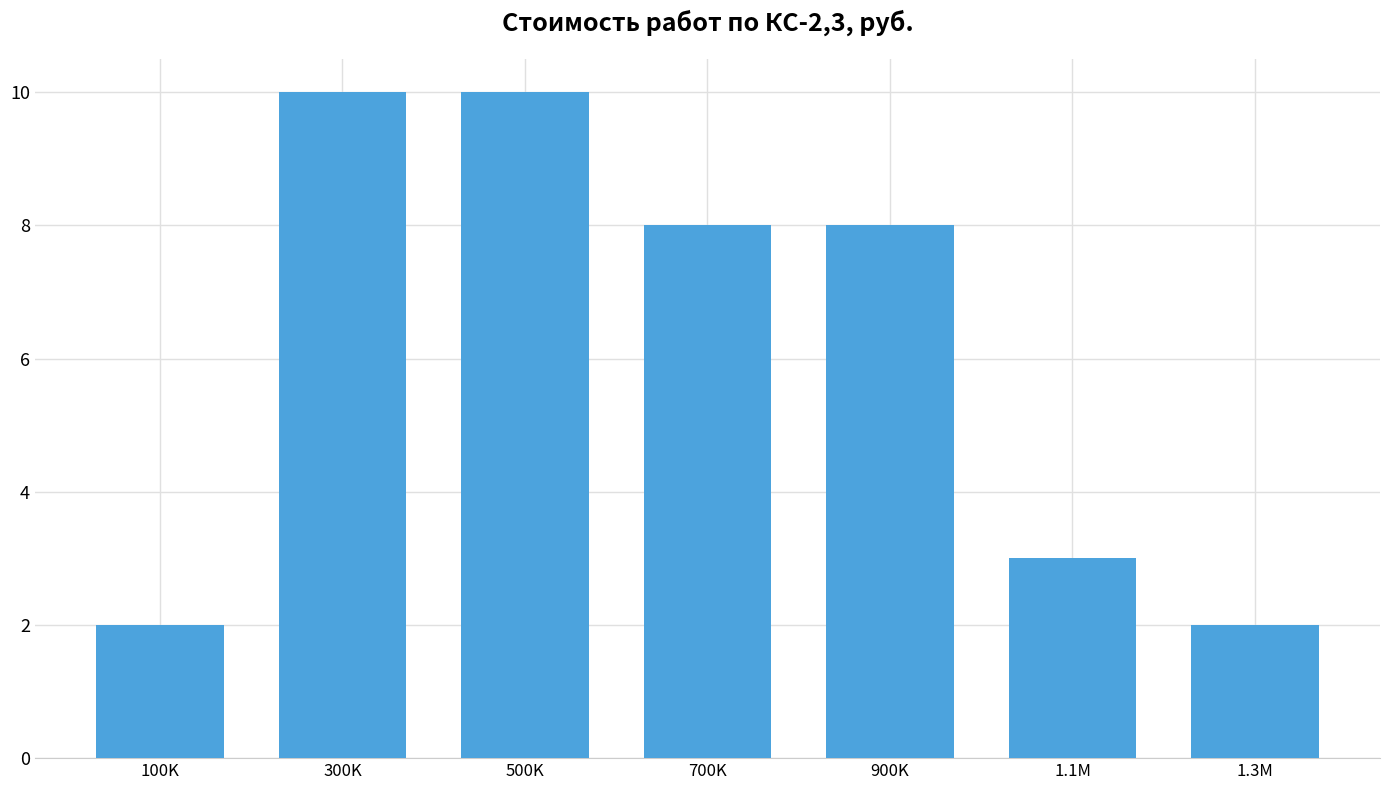

Reading left to right, transcribe all the data shown in this chart.

2	10	10	8	8	3	2